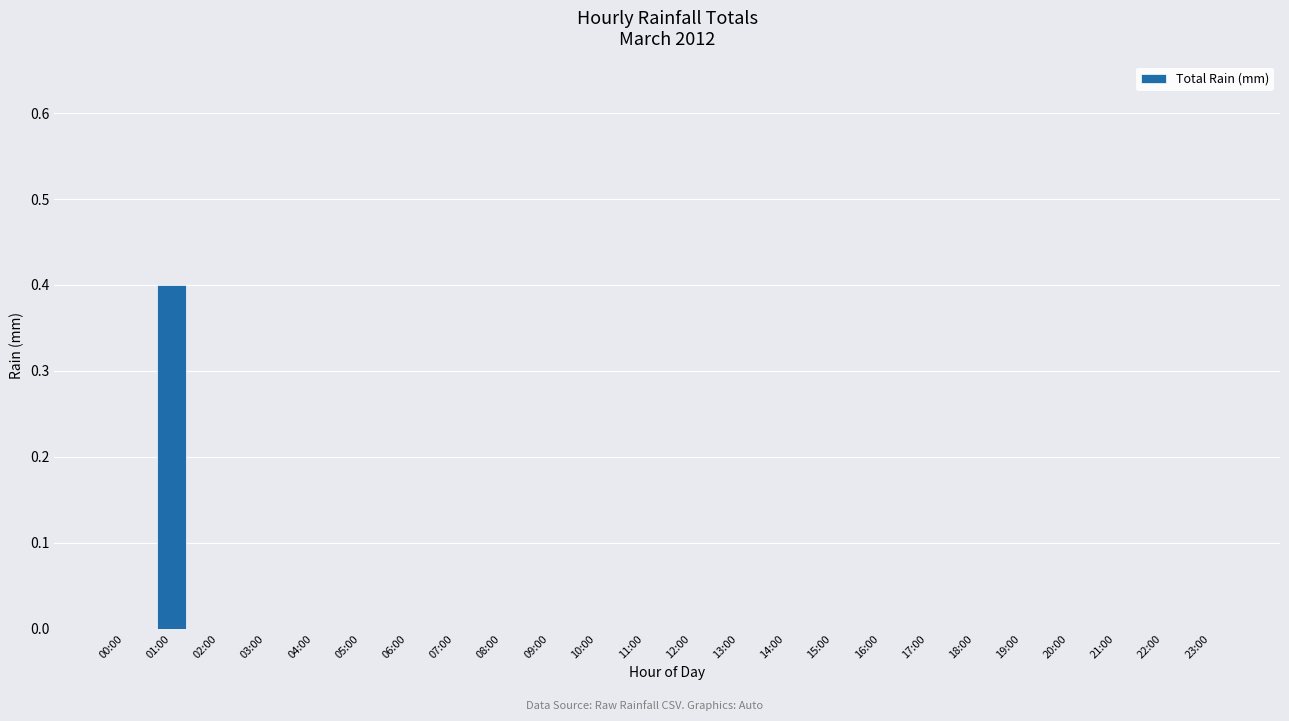

What is the sum of all values?

0.4